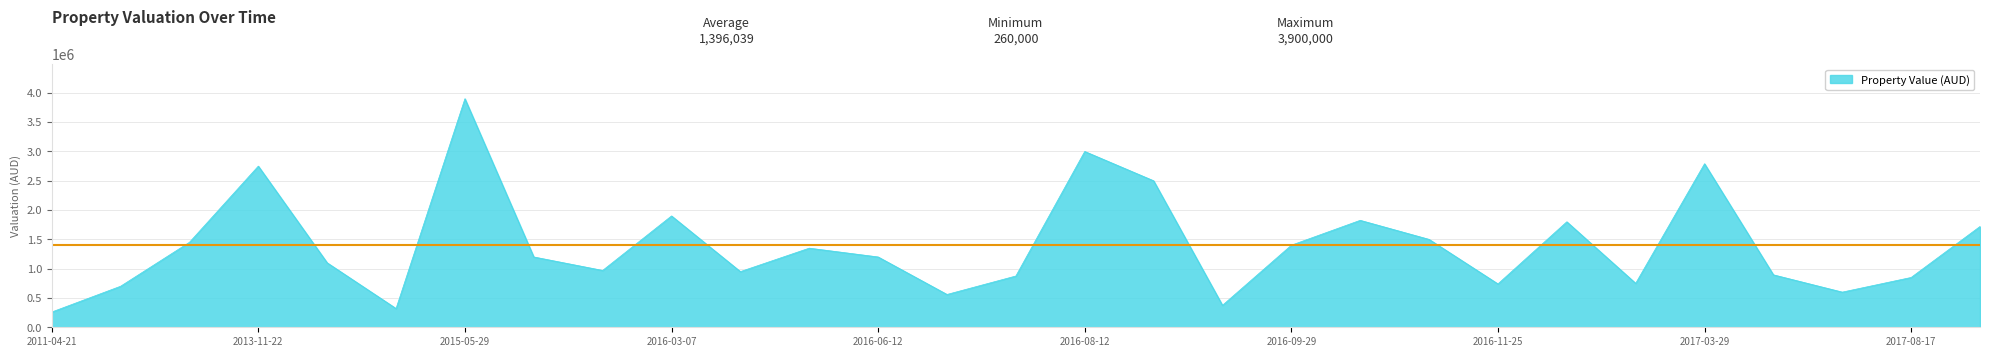

Does the chart have visible grid lines?

Yes